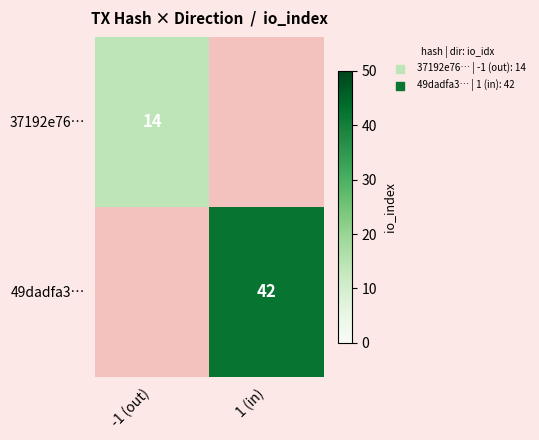

The 49dadfa3… series shows 42 at 1 (in). True or false?

True